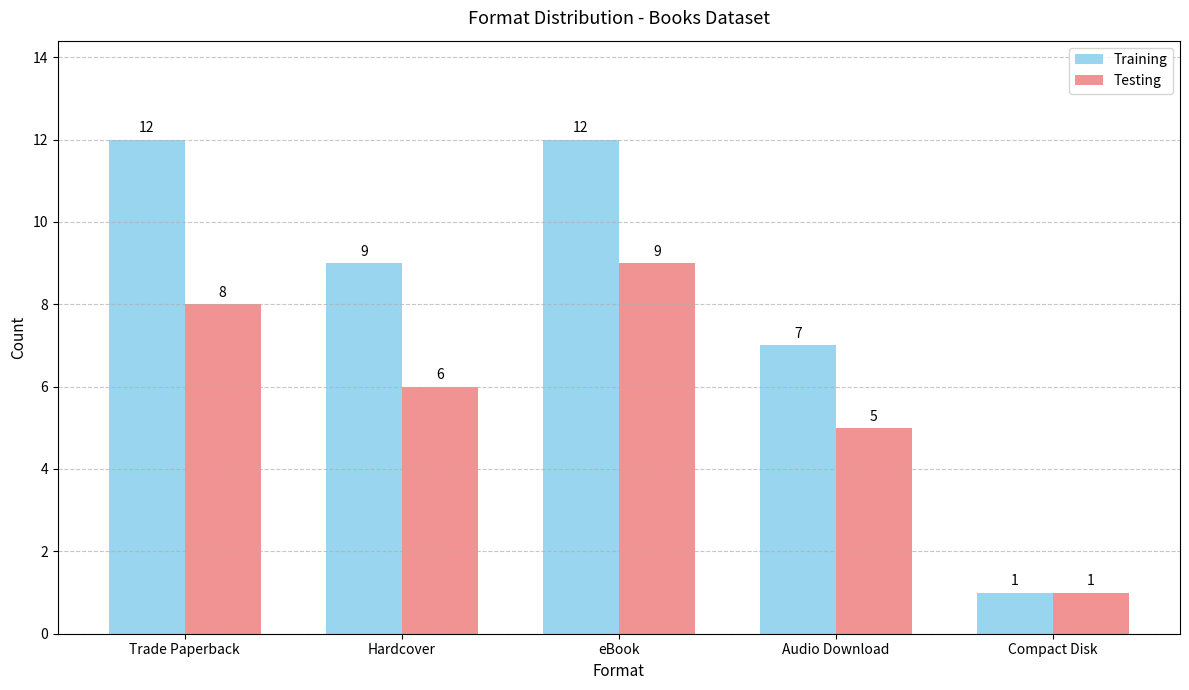

How many values in the Training series are below 9?

2